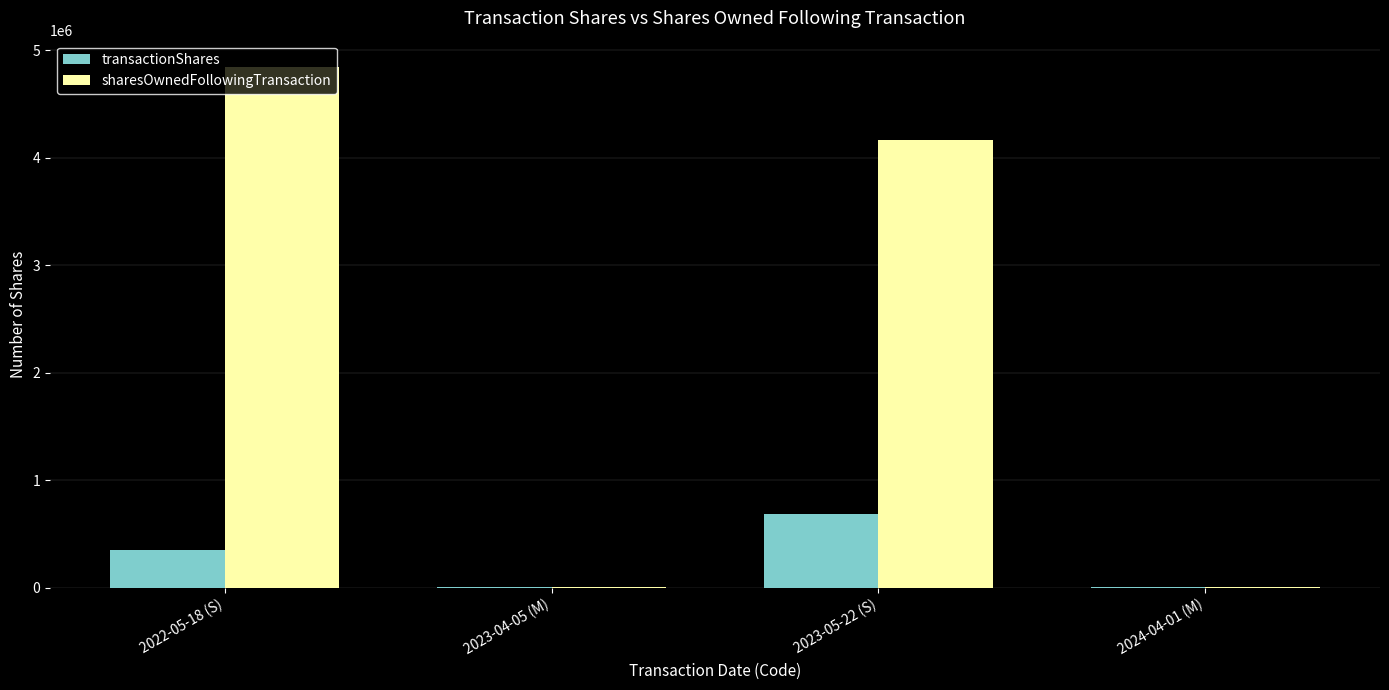

Is it true that transactionShares equals 6979 at 2023-04-05 (M)?

True